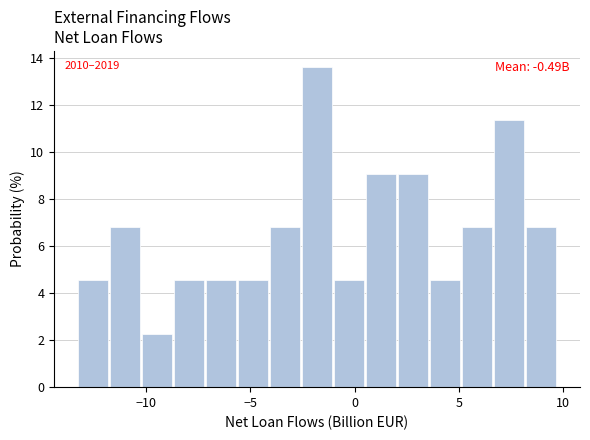

Around what value on the x-axis is the tallest bar? Give the approximate position of its centre, as read against the axis.

-2.0